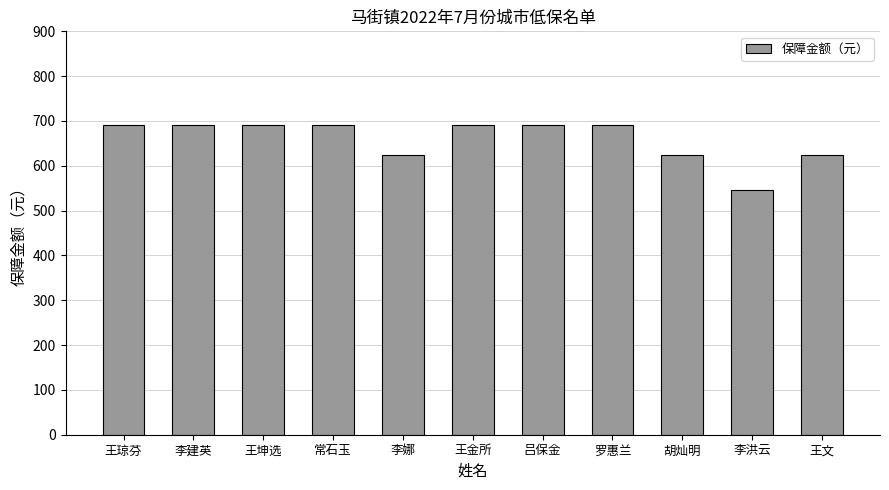

What is the label of the 7th bar from the right?

李娜